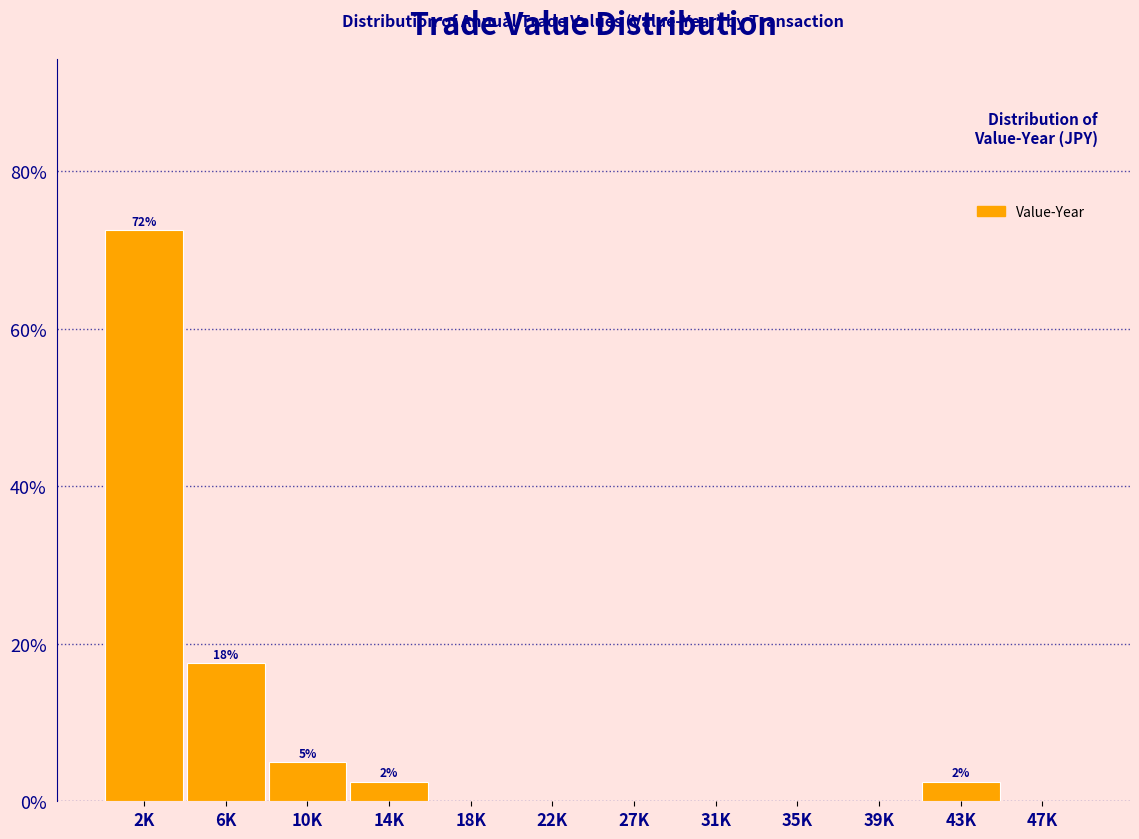

Reading left to right, list all the values displayed in this chart.

2K=72.5	6K=17.5	10K=5.0	14K=2.5	18K=0.0	22K=0.0	27K=0.0	31K=0.0	35K=0.0	39K=0.0	43K=2.5	47K=0.0